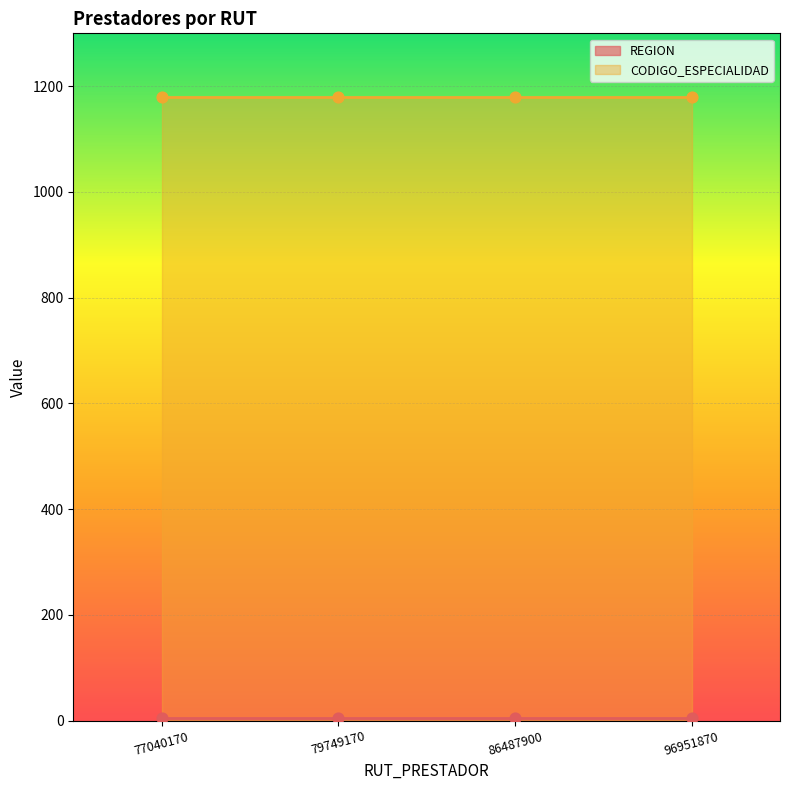

Which series has the largest Y range (max minus min)?

REGION